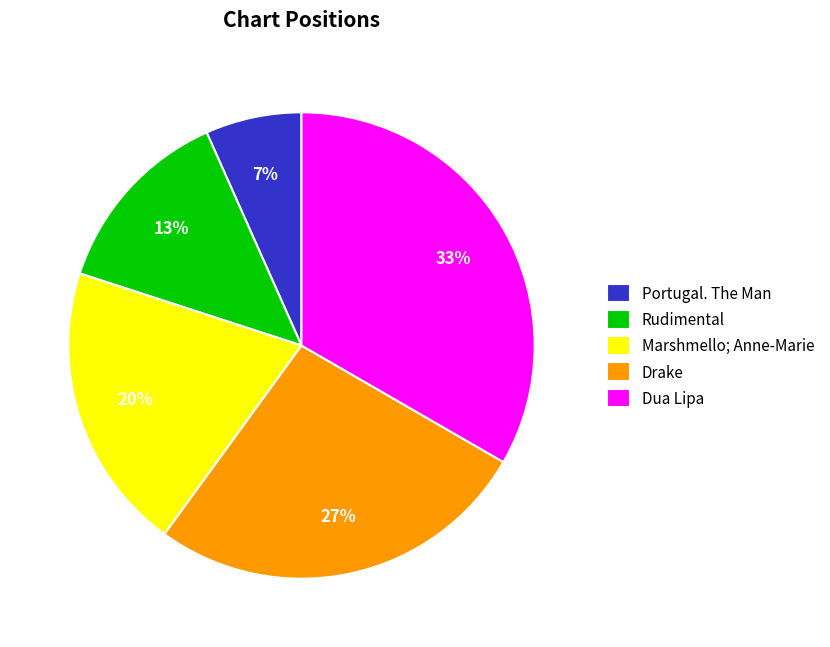

To the nearest percent, what is the combined percentage of Rudimental and Portugal. The Man?

20%